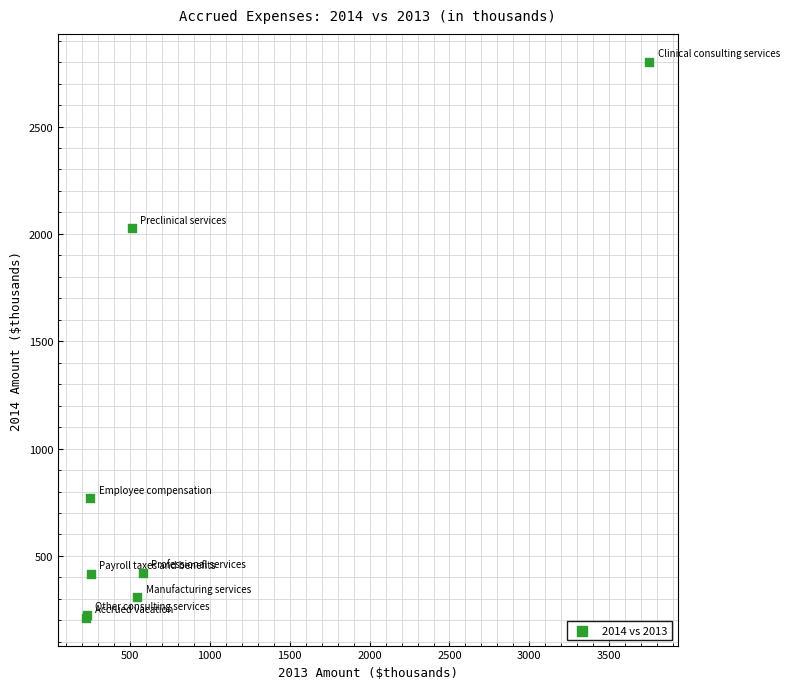

What Y value in the scatter plot is closest to 1507?

2027